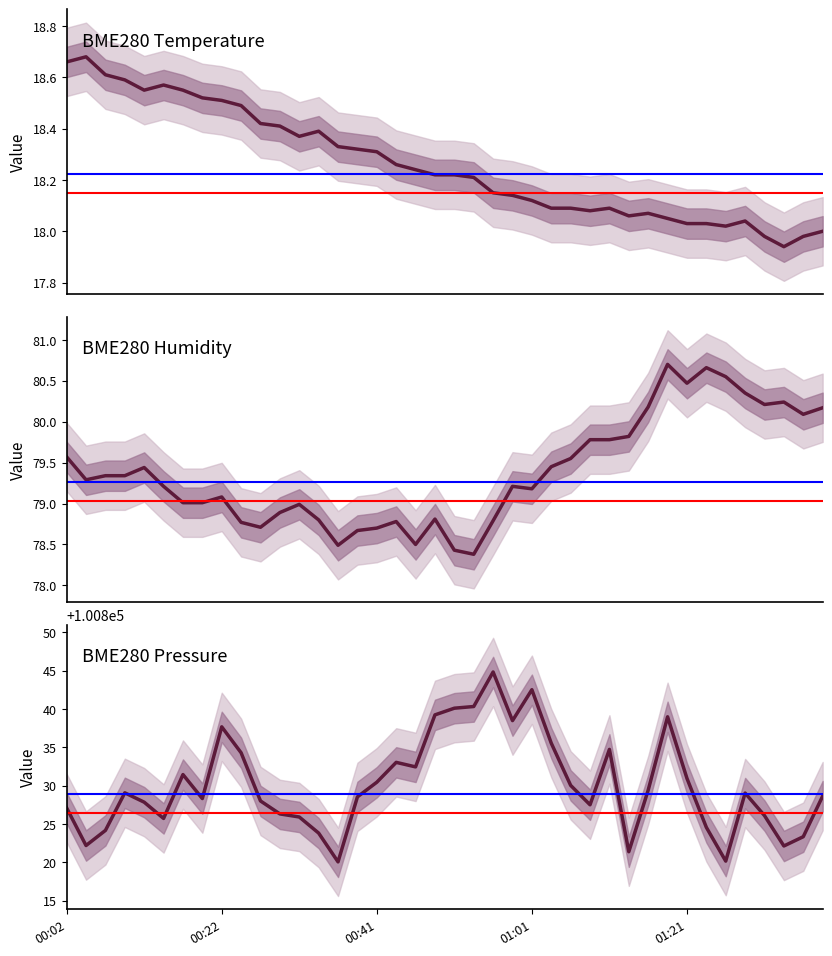

What is the total value across all series at 21?

100936.9